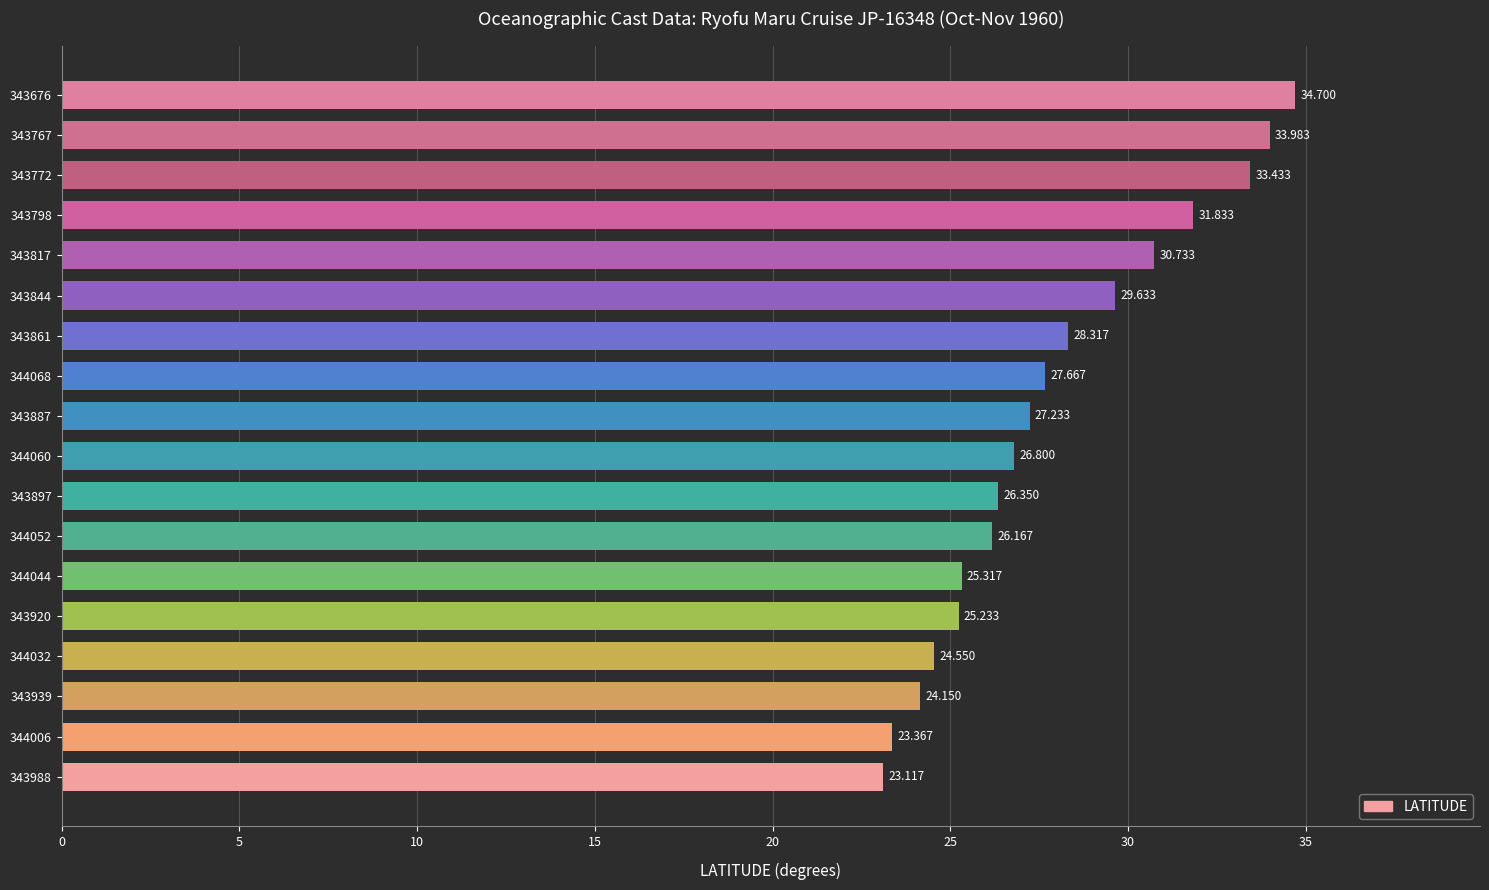

How many bars are there in total?

18